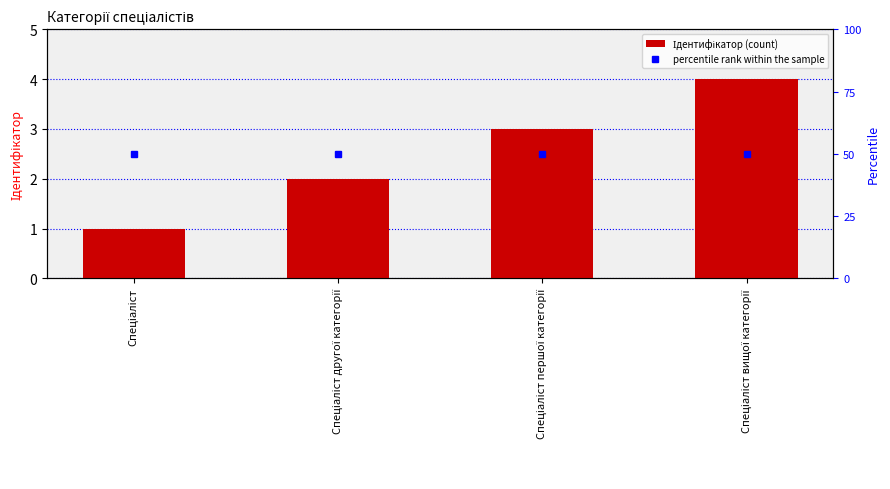

What is the sum of all values?

10